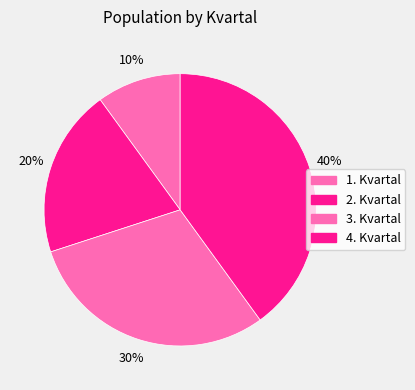

How much of the chart is everything except 4. Kvartal?

60.0%